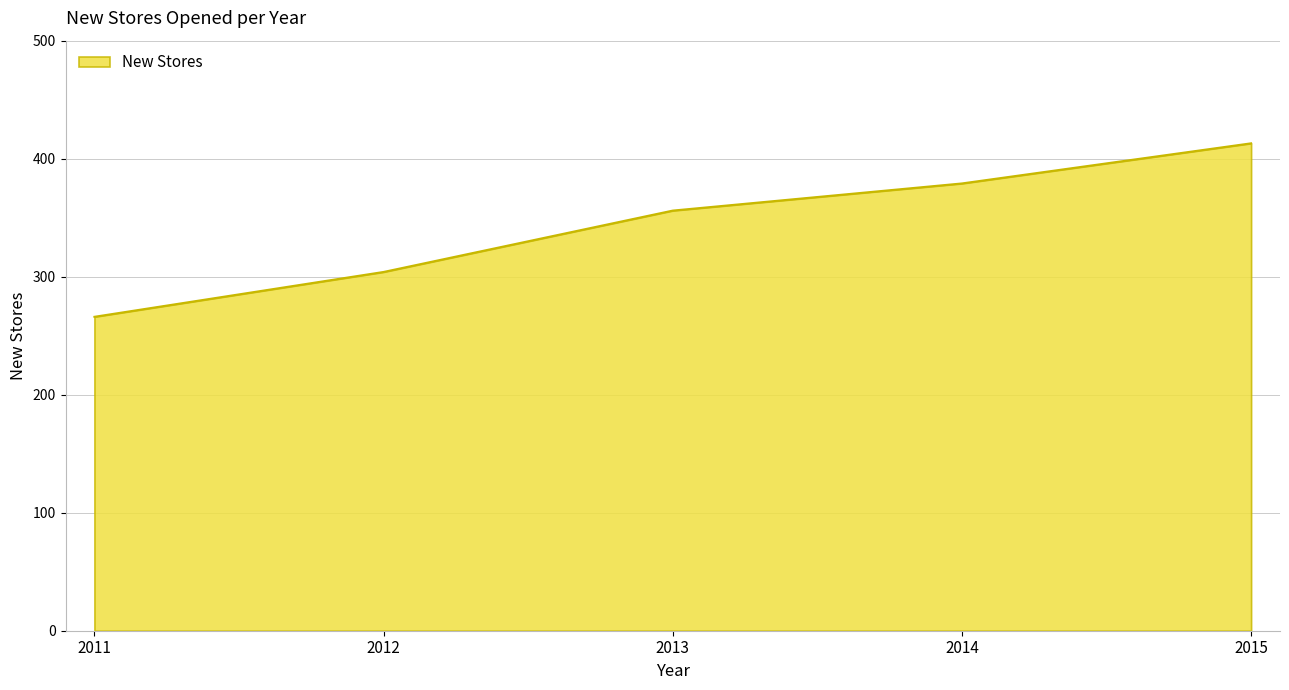

Is it true that the value at 2015 is 657?

False